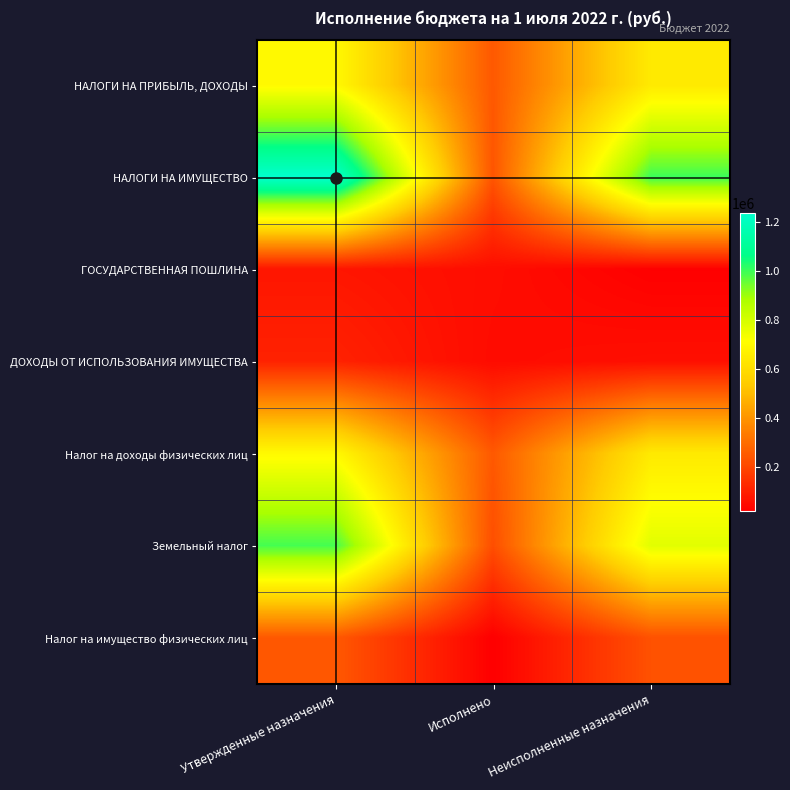

Reading left to right, list all the values displayed in this chart.

НАЛОГИ НА ПРИБЫЛЬ, ДОХОДЫ: Утвержденные назначения=695500.0	Исполнено=246046.3	Неисполненные назначения=641836.5
НАЛОГИ НА ИМУЩЕСТВО: Утвержденные назначения=1235000.0	Исполнено=236311.2	Неисполненные назначения=998688.8
ГОСУДАРСТВЕННАЯ ПОШЛИНА: Утвержденные назначения=75000.0	Исполнено=53300.0	Неисполненные назначения=21700.0
ДОХОДЫ ОТ ИСПОЛЬЗОВАНИЯ ИМУЩЕСТВА: Утвержденные назначения=106500.0	Исполнено=48113.7	Неисполненные назначения=58386.3
Налог на доходы физических лиц: Утвержденные назначения=695500.0	Исполнено=246046.3	Неисполненные назначения=641836.5
Земельный налог: Утвержденные назначения=990000.0	Исполнено=218698.0	Неисполненные назначения=771302.0
Налог на имущество физических лиц: Утвержденные назначения=245000.0	Исполнено=17613.2	Неисполненные назначения=227386.8